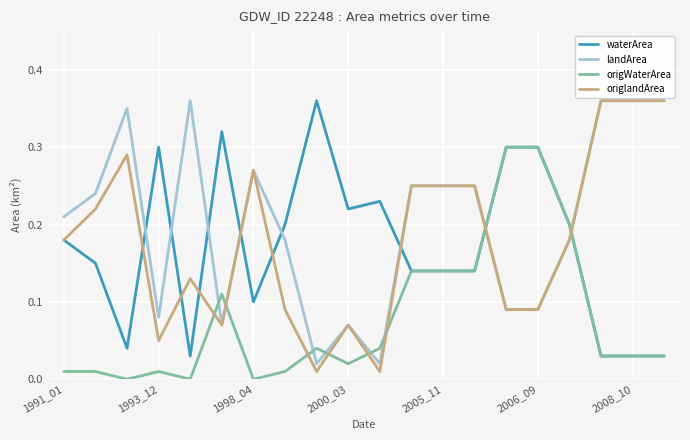

Which series ends up on top after the final intersection of waterArea and origlandArea?

origlandArea